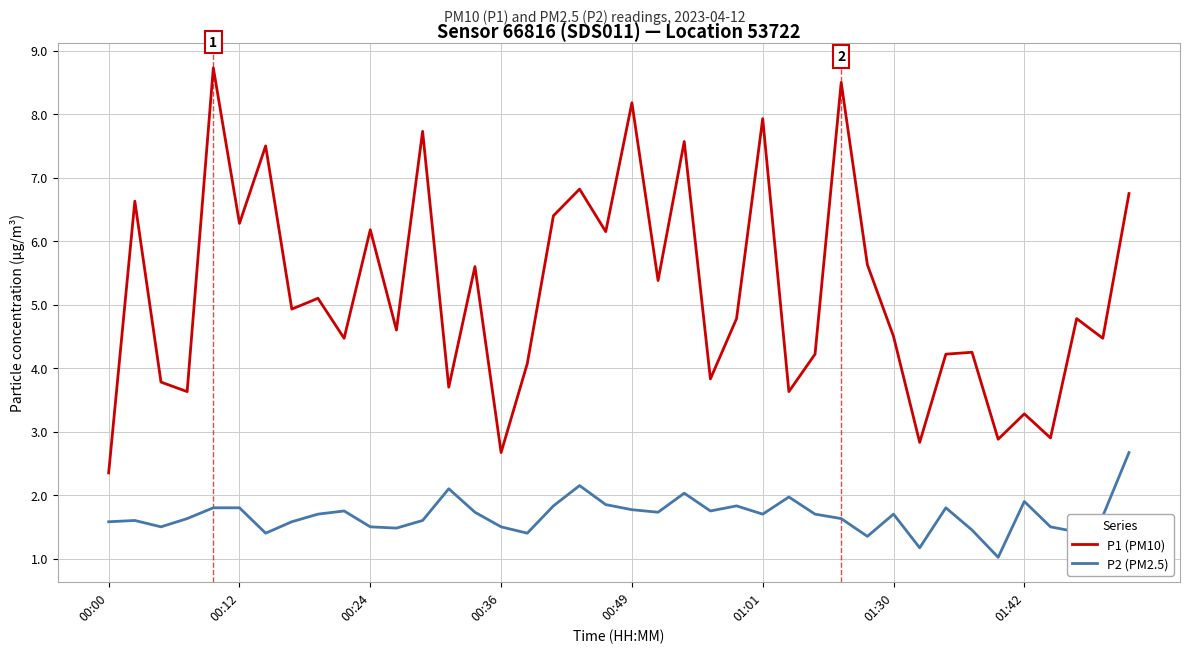

What is the lowest value of the P2 (PM2.5) series?

1.0